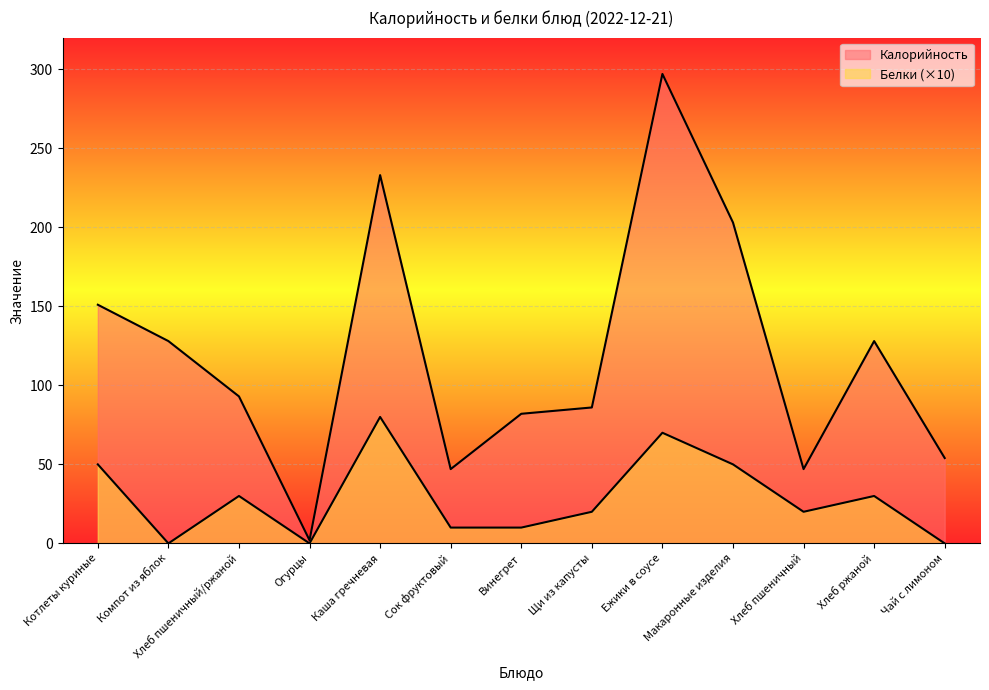

Which series has the largest total across all categories?

Калорийность